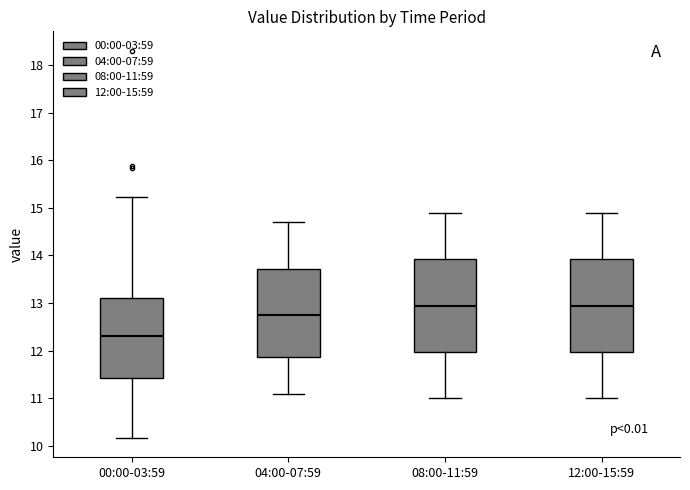

Reading left to right, transcribe this box plot: for each box, give where its median line is, the range the box spans, and where its two whiskers end, as read against the y-axis. The values are not printed on the chart, so give them approximately, as read against the axis.

00:00-03:59: median 12.3, box 11.4 to 13.1, whiskers 10.2 to 15.2
04:00-07:59: median 12.8, box 11.9 to 13.7, whiskers 11.1 to 14.7
08:00-11:59: median 13.0, box 12.0 to 13.9, whiskers 11.0 to 14.9
12:00-15:59: median 13.0, box 12.0 to 13.9, whiskers 11.0 to 14.9